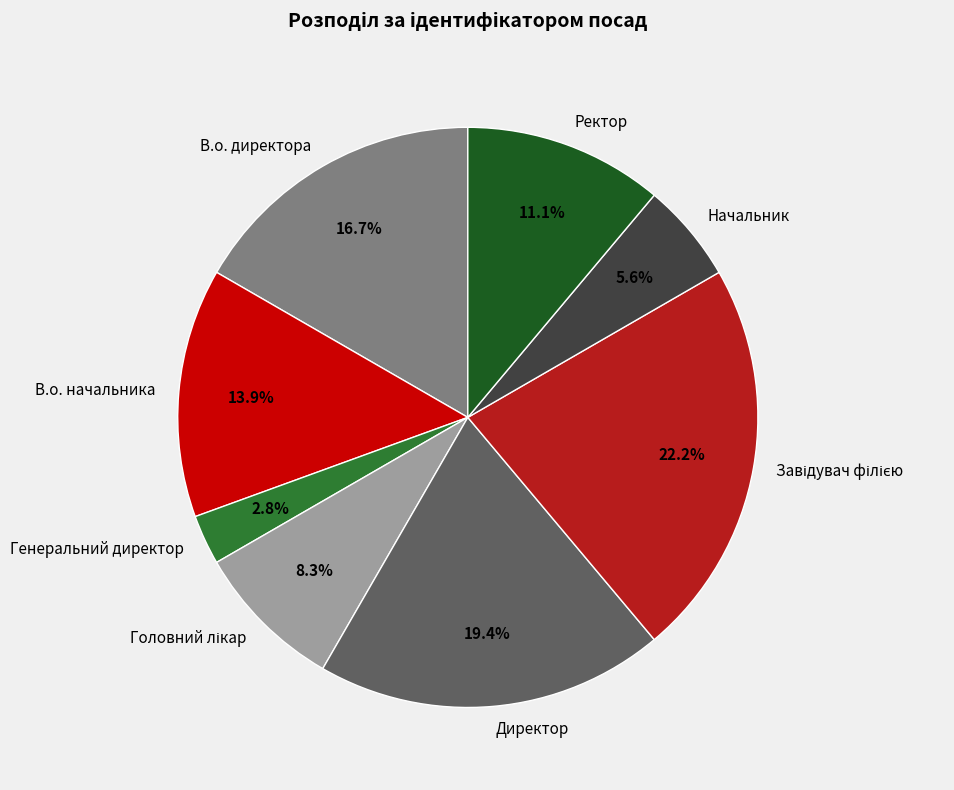

How many segments does this pie chart have?

8